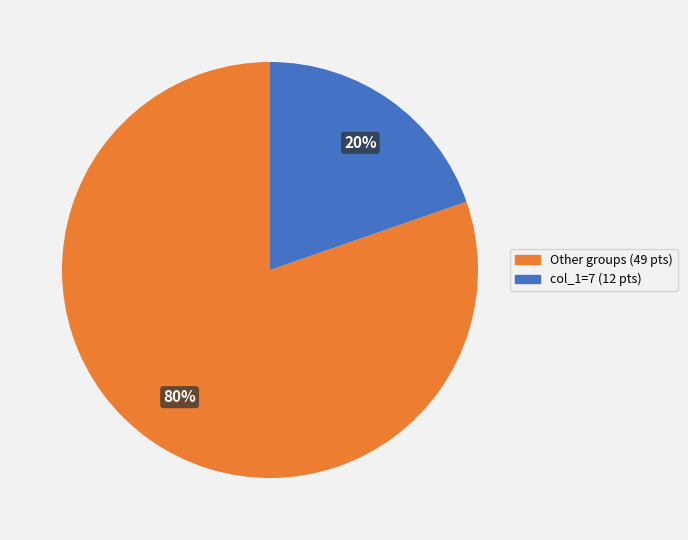

To the nearest percent, what is the average slice percentage?

50%